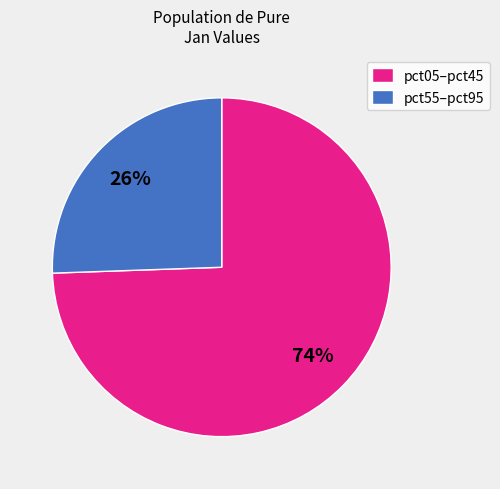

Which category has the smallest portion of the pie?

pct55–pct95